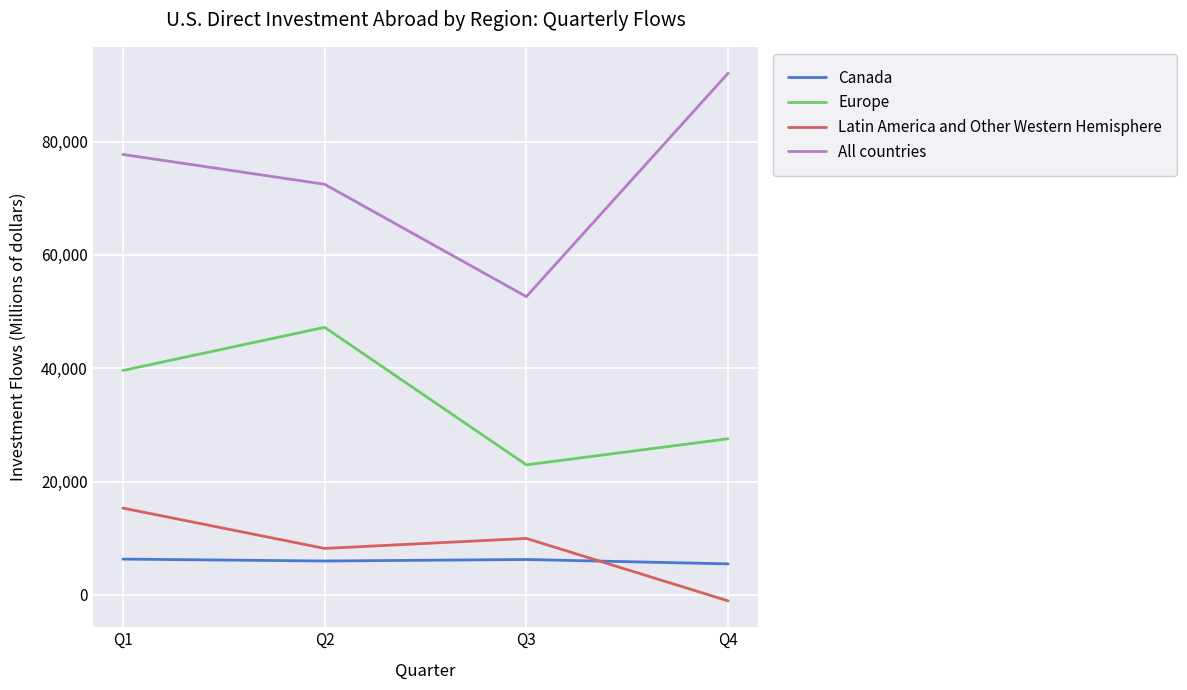

Is it true that All countries equals 72161 at Q3?

False